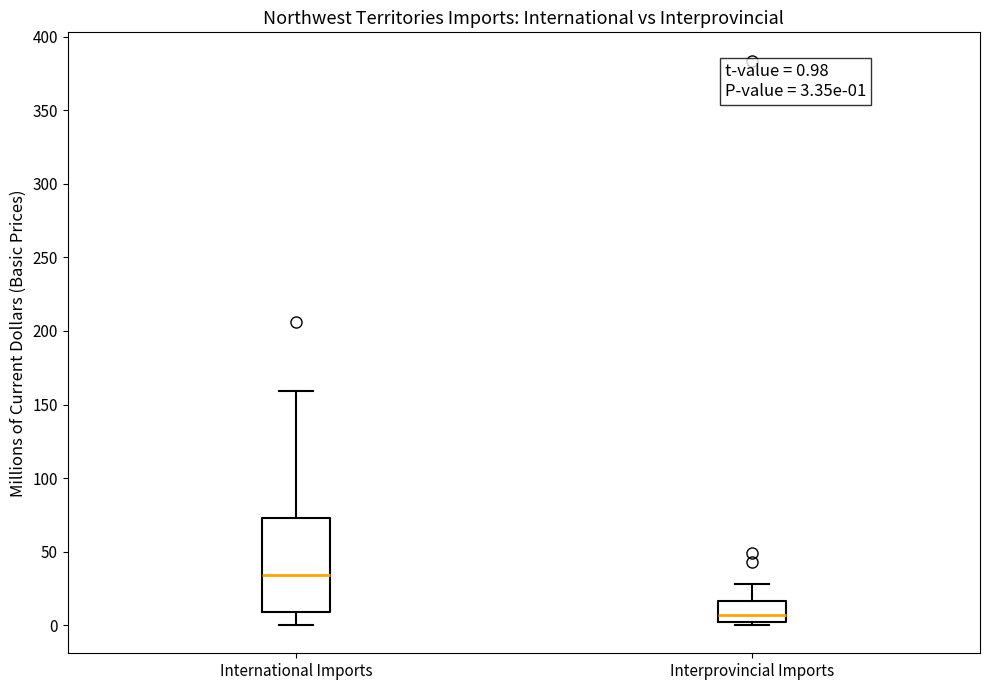

Comparing the boxes themselves (not the whiskers), which one is the tallest?

International Imports